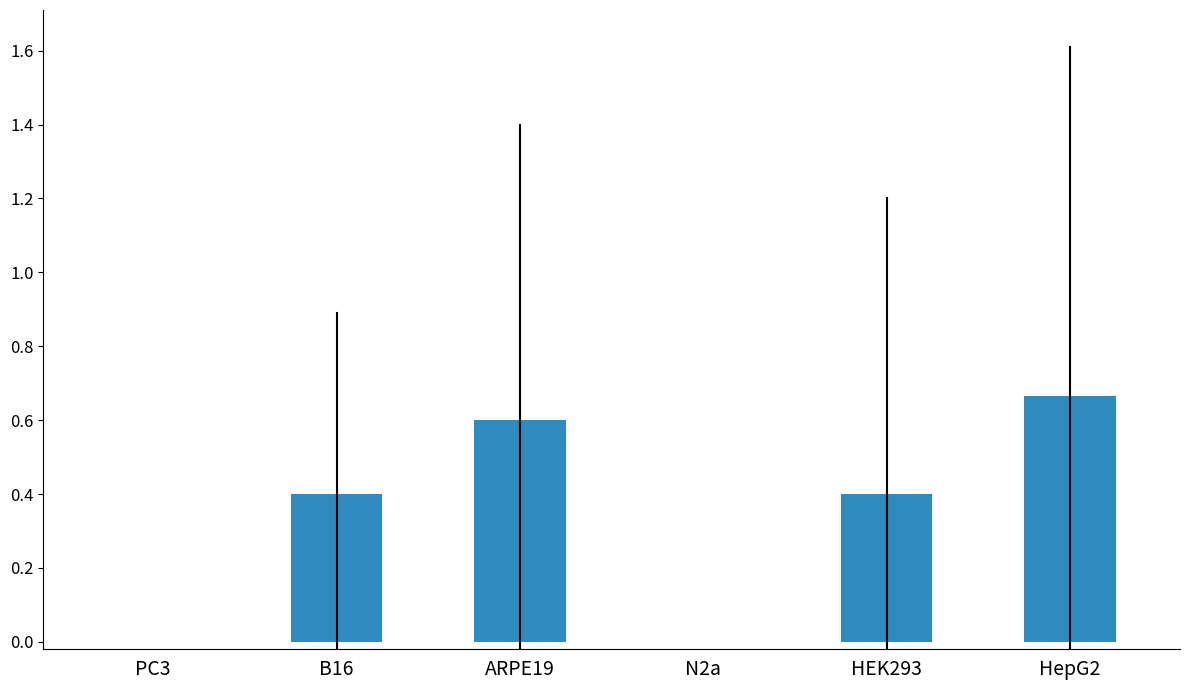

Which category has the highest value across all series?

HepG2